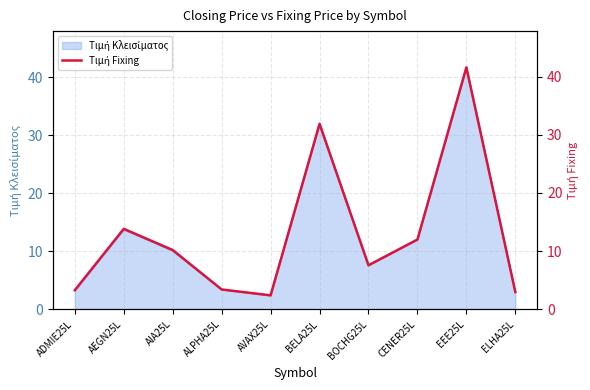

What is the difference between the second highest and minimum values?

29.5